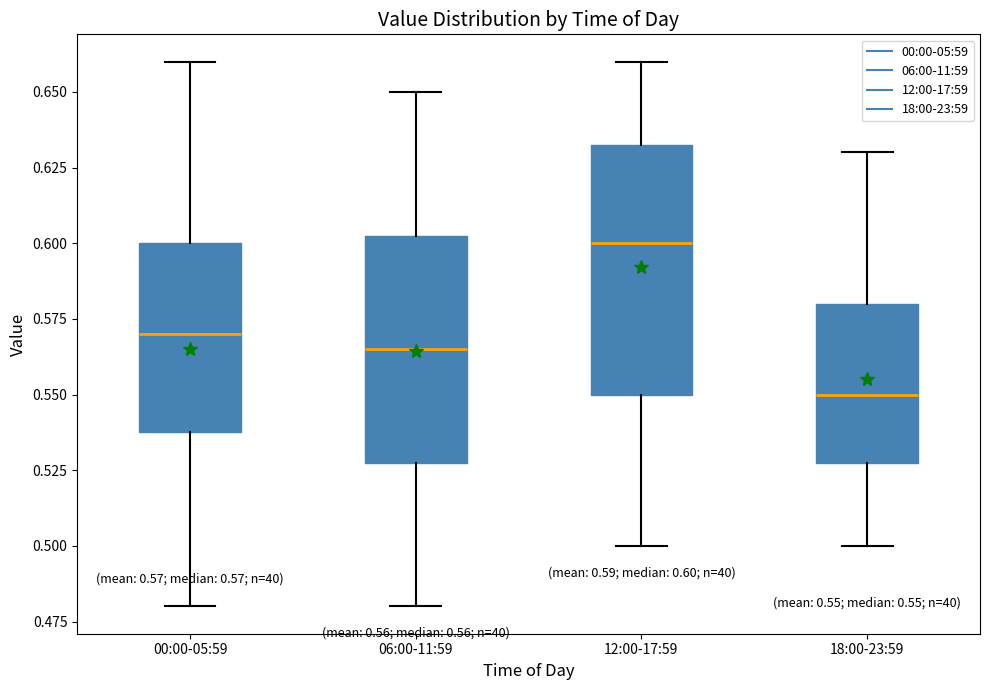

Comparing the boxes themselves (not the whiskers), which one is the tallest?

12:00-17:59